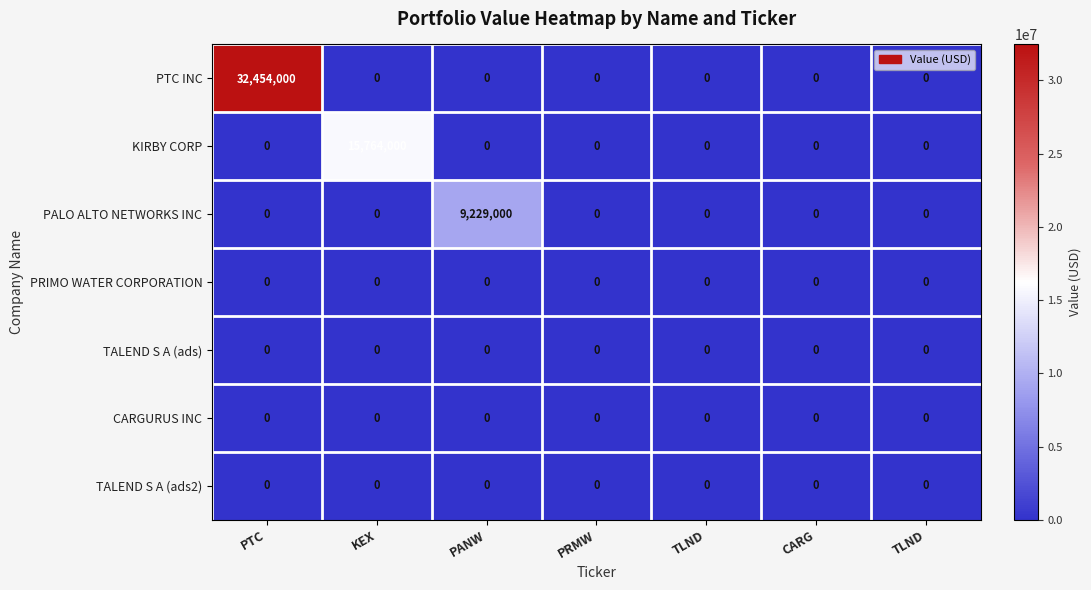

Reading left to right, list all the values displayed in this chart.

PTC INC: PTC=32454000	KEX=0	PANW=0	PRMW=0	TLND=0	CARG=0	TLND=0
KIRBY CORP: PTC=0	KEX=15764000	PANW=0	PRMW=0	TLND=0	CARG=0	TLND=0
PALO ALTO NETWORKS INC: PTC=0	KEX=0	PANW=9229000	PRMW=0	TLND=0	CARG=0	TLND=0
PRIMO WATER CORPORATION: PTC=0	KEX=0	PANW=0	PRMW=0	TLND=0	CARG=0	TLND=0
TALEND S A (ads): PTC=0	KEX=0	PANW=0	PRMW=0	TLND=0	CARG=0	TLND=0
CARGURUS INC: PTC=0	KEX=0	PANW=0	PRMW=0	TLND=0	CARG=0	TLND=0
TALEND S A (ads2): PTC=0	KEX=0	PANW=0	PRMW=0	TLND=0	CARG=0	TLND=0